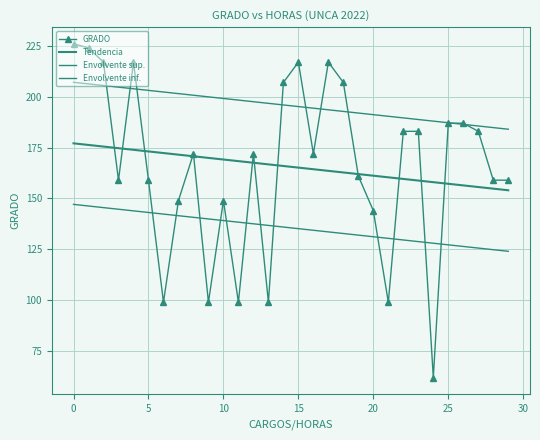

True or false: GRADO has more than 2 interior local peaks.

True